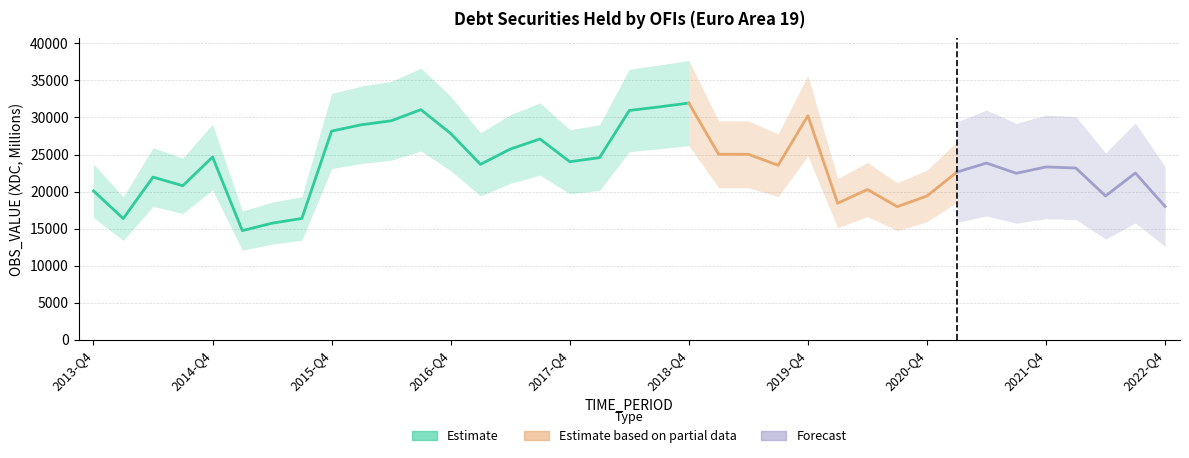

What is the minimum value shown in the chart?

14724.8